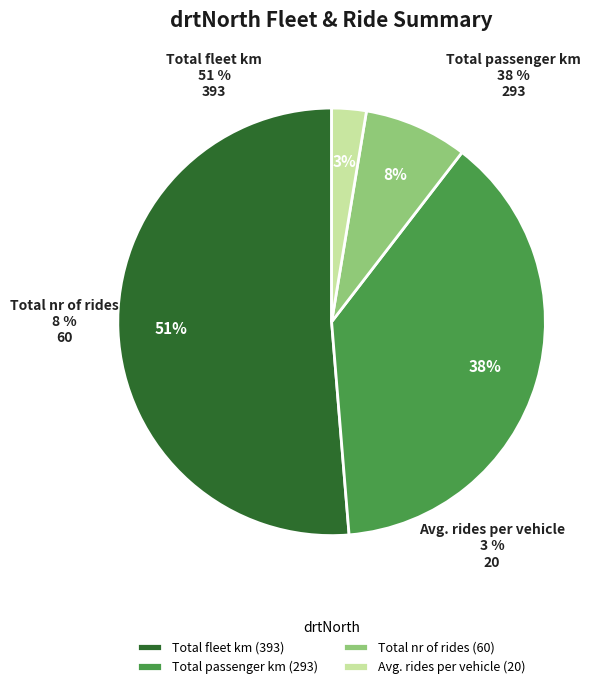

To the nearest percent, what is the average slice percentage?

25%